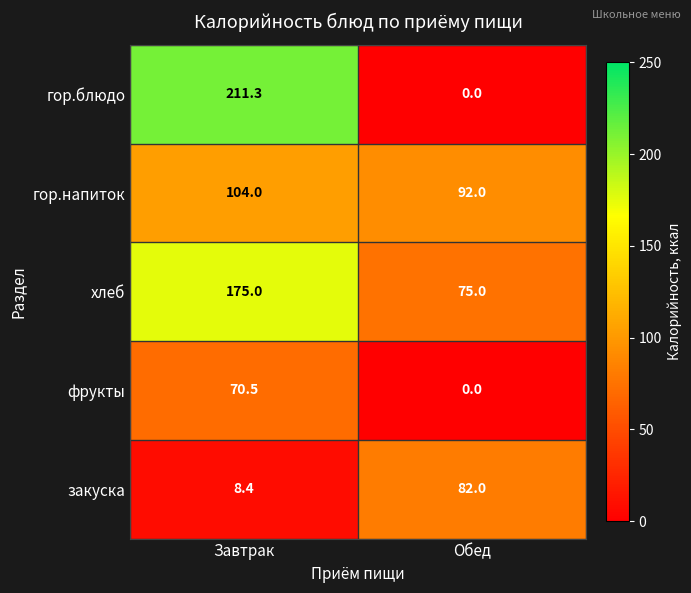

Reading left to right, what are all the values shown in this chart?

гор.блюдо: 211.3	0.0
гор.напиток: 104.0	92.0
хлеб: 175.0	75.0
фрукты: 70.5	0.0
закуска: 8.4	82.0